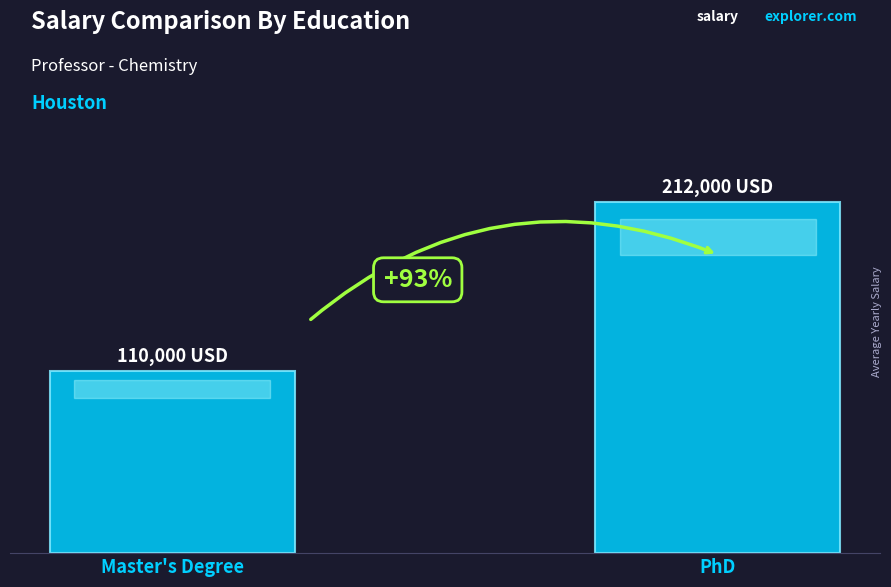

Does the chart contain any negative values?

No